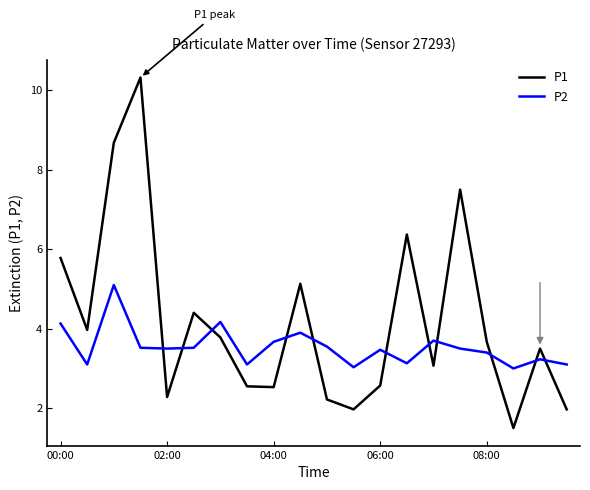

Which series has the largest total across all categories?

P1